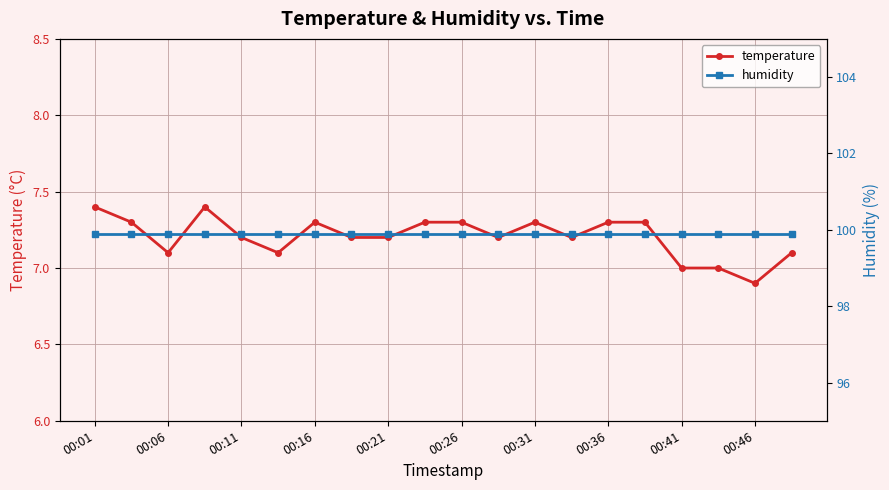

True or false: temperature has more than 2 interior local peaks.

True